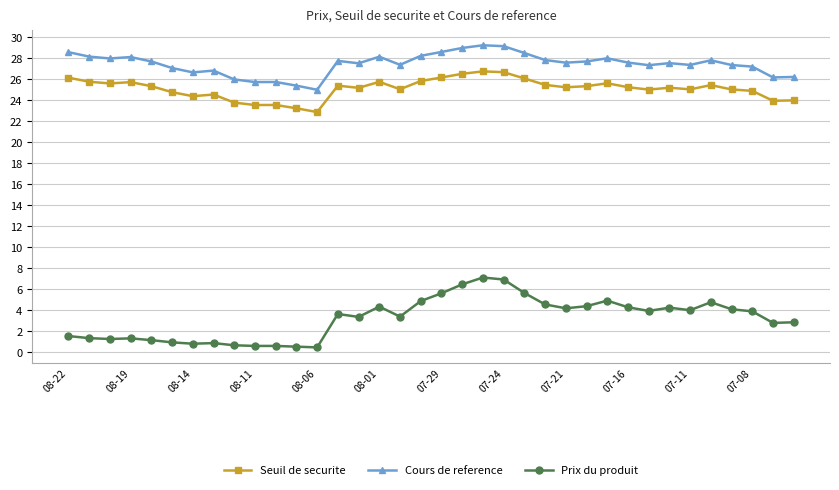

True or false: Seuil de securite and Cours de reference intersect in this chart.

False